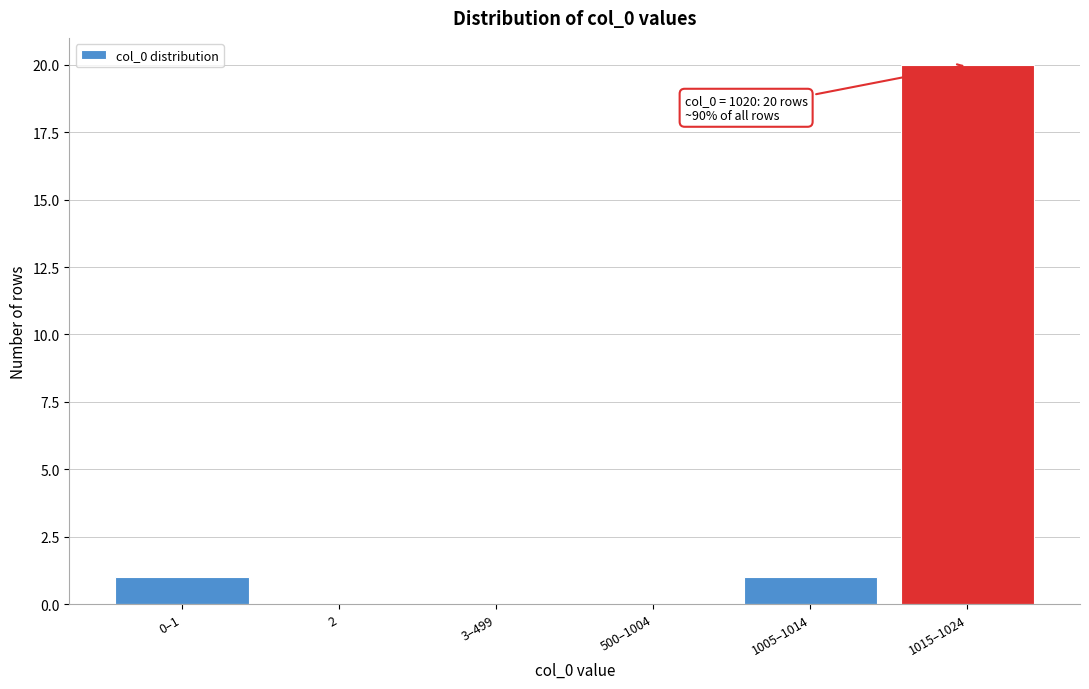

Reading left to right, extract all data points from this chart.

0–1=1	2=0	3–499=0	500–1004=0	1005–1014=1	1015–1024=20